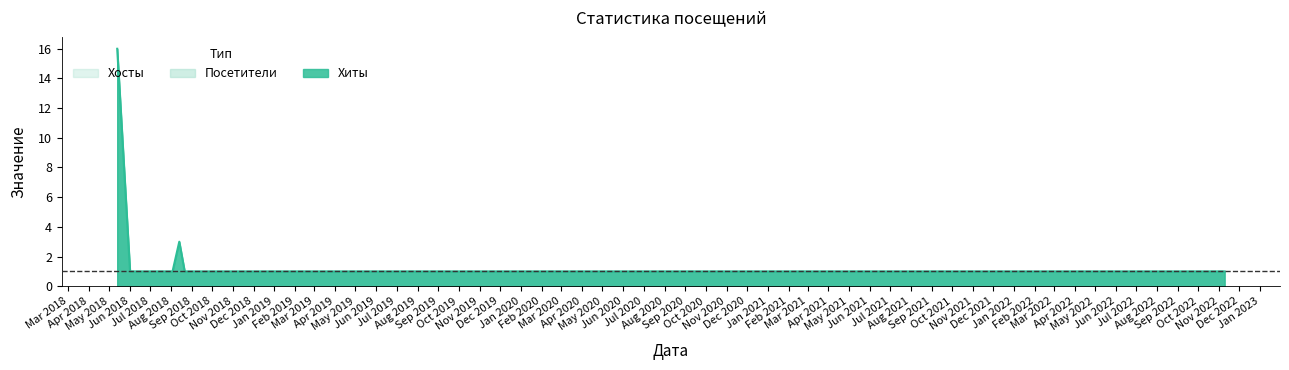

What is the difference between the maximum and minimum values in the Посетители series?

15